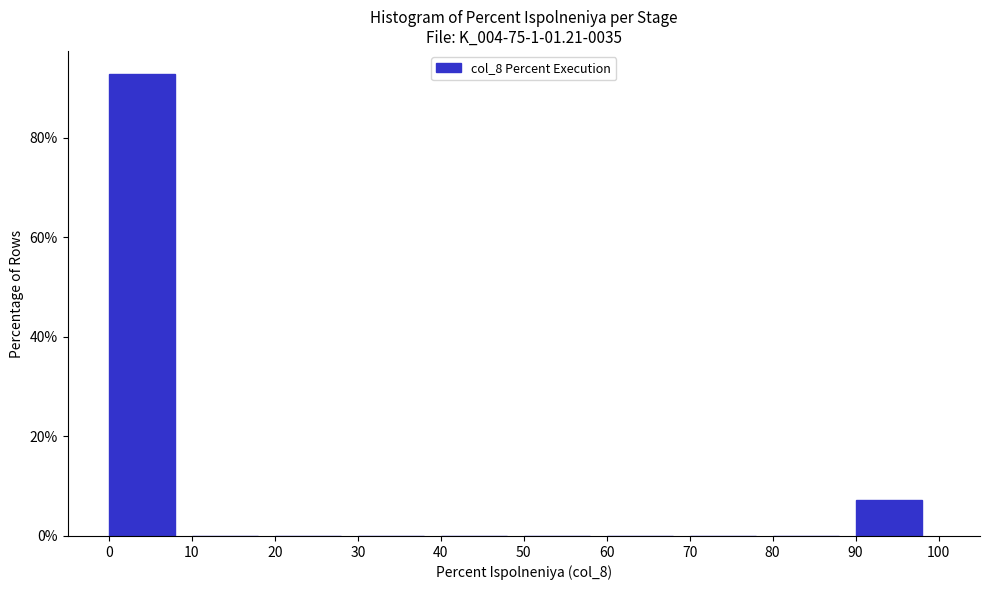

Reading left to right, transcribe this chart: for each bar, give the range it covers on the x-axis and its height. The values are not printed on the chart, so give them approximately, as read against the axis.

0 to 10: 92
10 to 20: 0
20 to 30: 0
30 to 40: 0
40 to 50: 0
50 to 60: 0
60 to 70: 0
70 to 80: 0
80 to 90: 0
90 to 100: 8